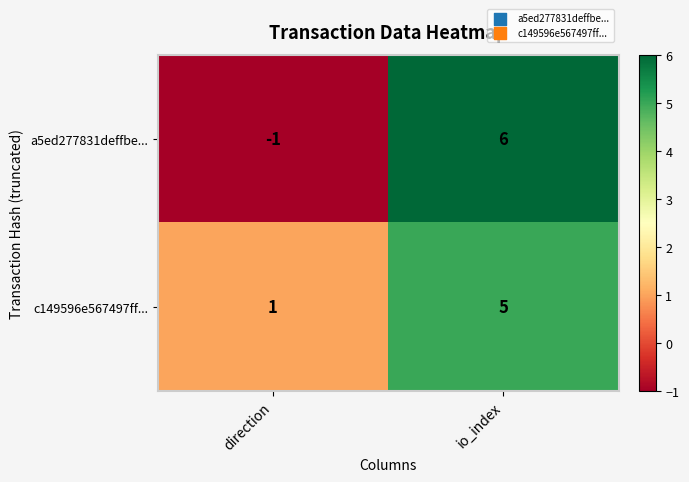

Which category has the lowest value across all series?

direction